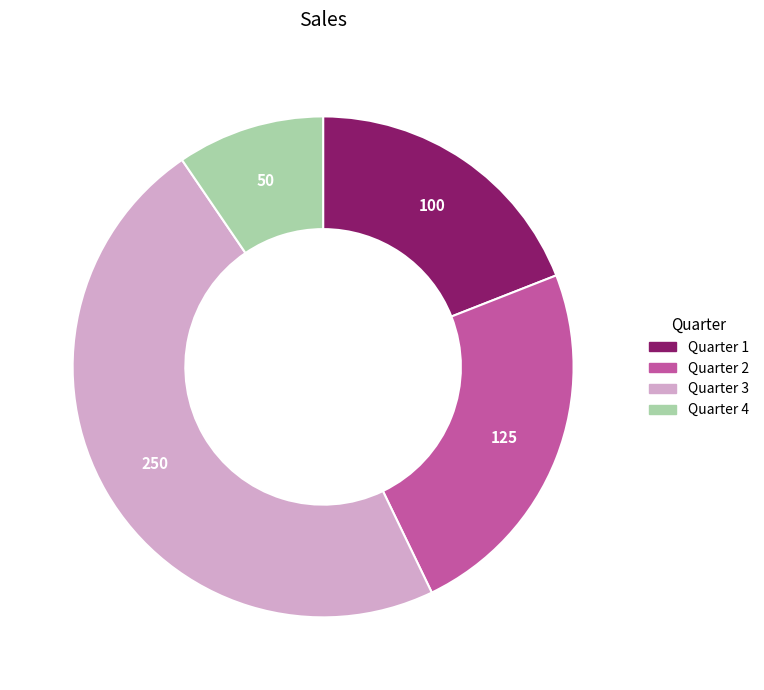

What is the ratio of the value at Quarter 2 to the value at Quarter 4?

2.5